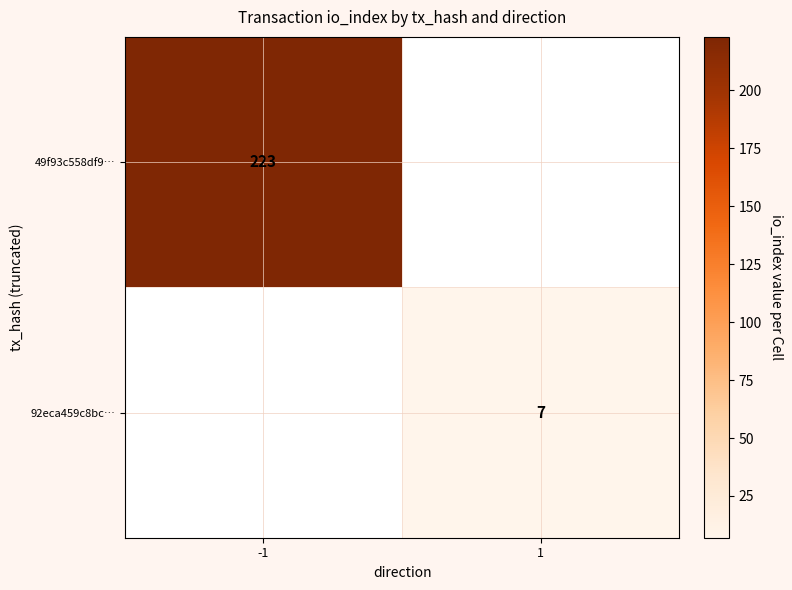

The value of 92eca459c8bc… at 1 is 11. True or false?

False